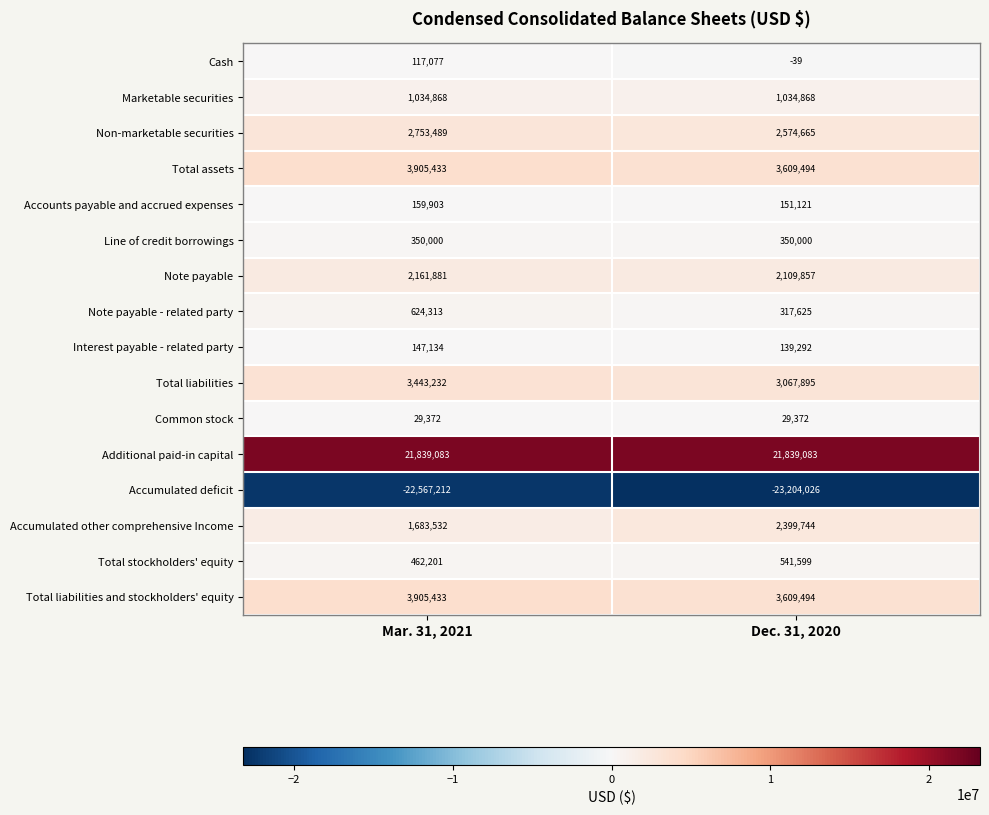

What is the difference between the maximum and minimum values in the Non-marketable securities series?

178824